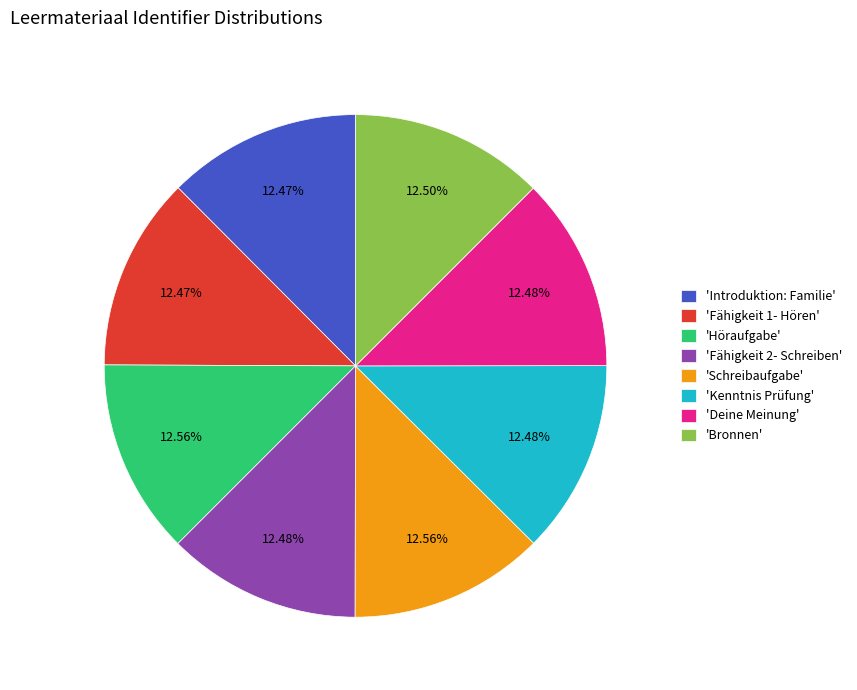

Does 'Bronnen' account for over 50% of the chart?

No